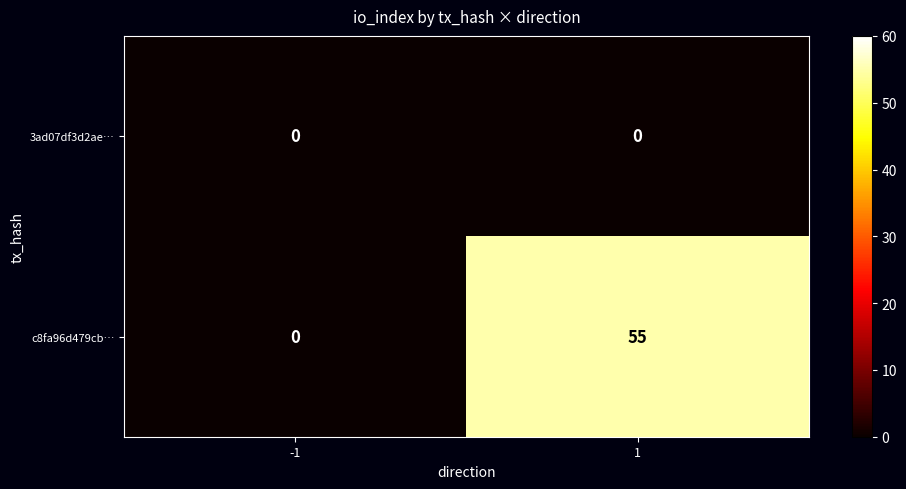

Is it true that c8fa96d479cb… equals 0 at -1?

True